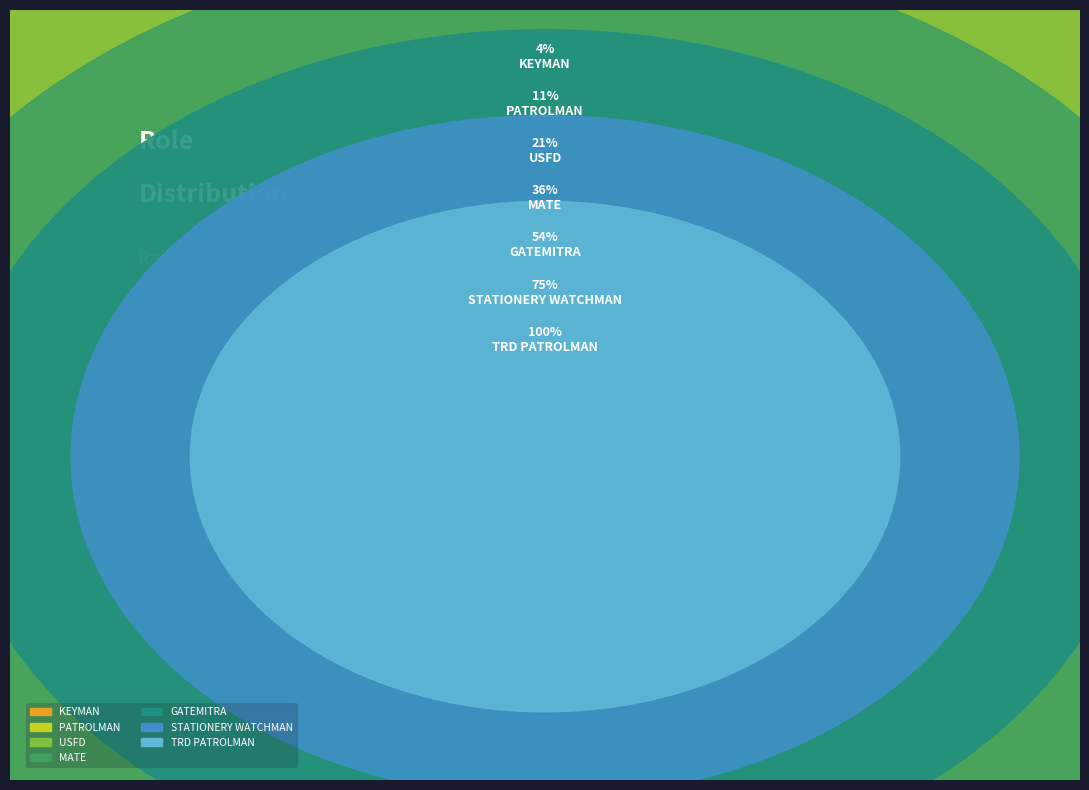

What percentage is the KEYMAN slice, to the nearest percent?

4%